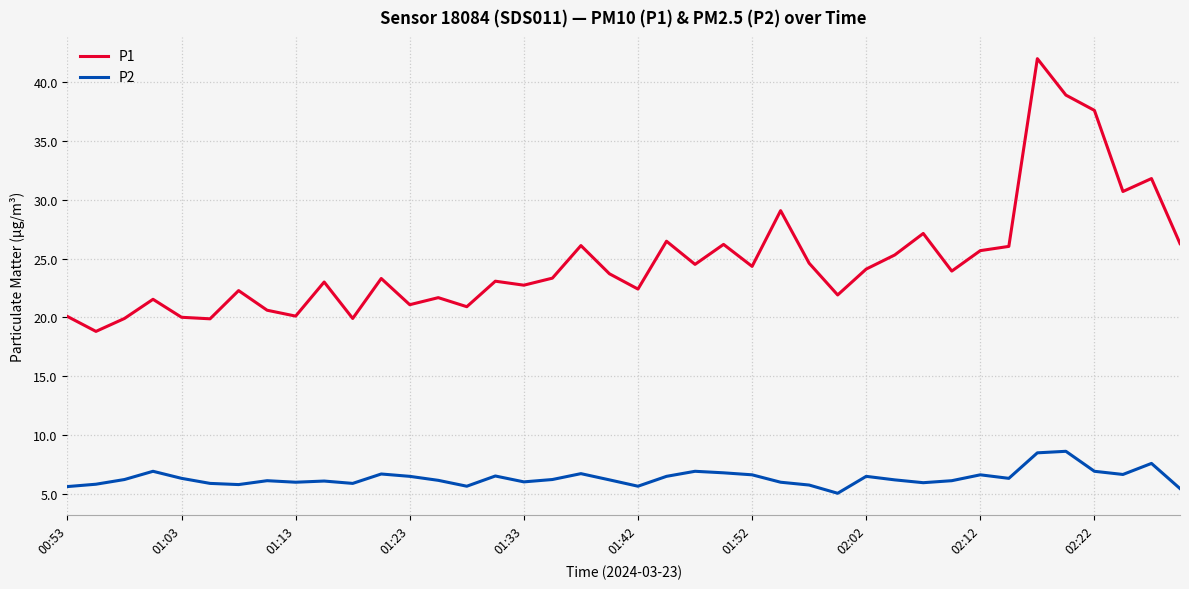

List the series in order of their overall mean, highest first.

P1, P2